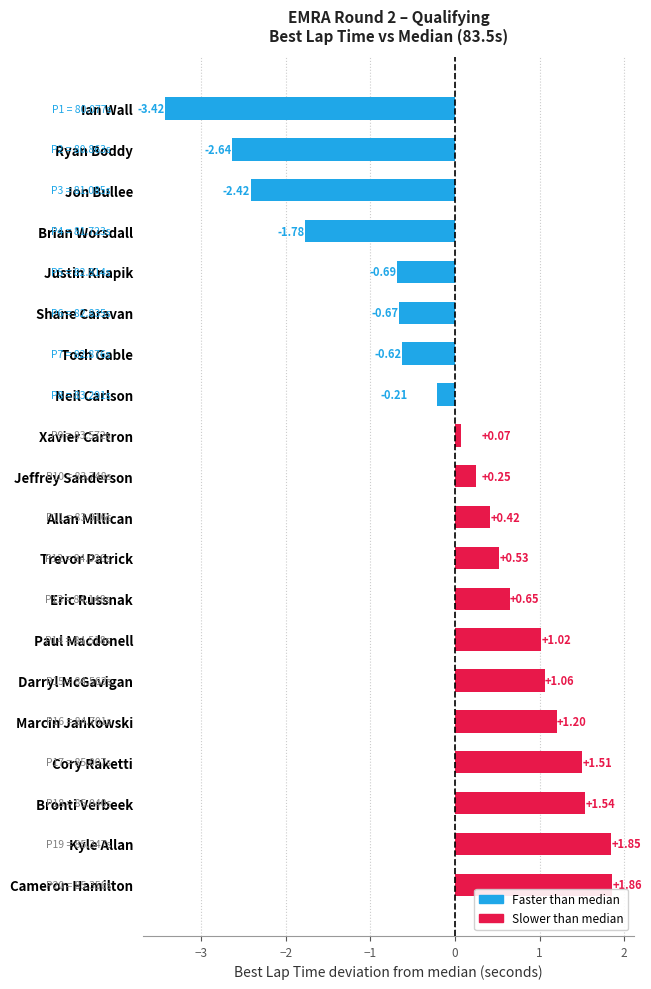

What is the difference between the second highest and minimum values?

5.3